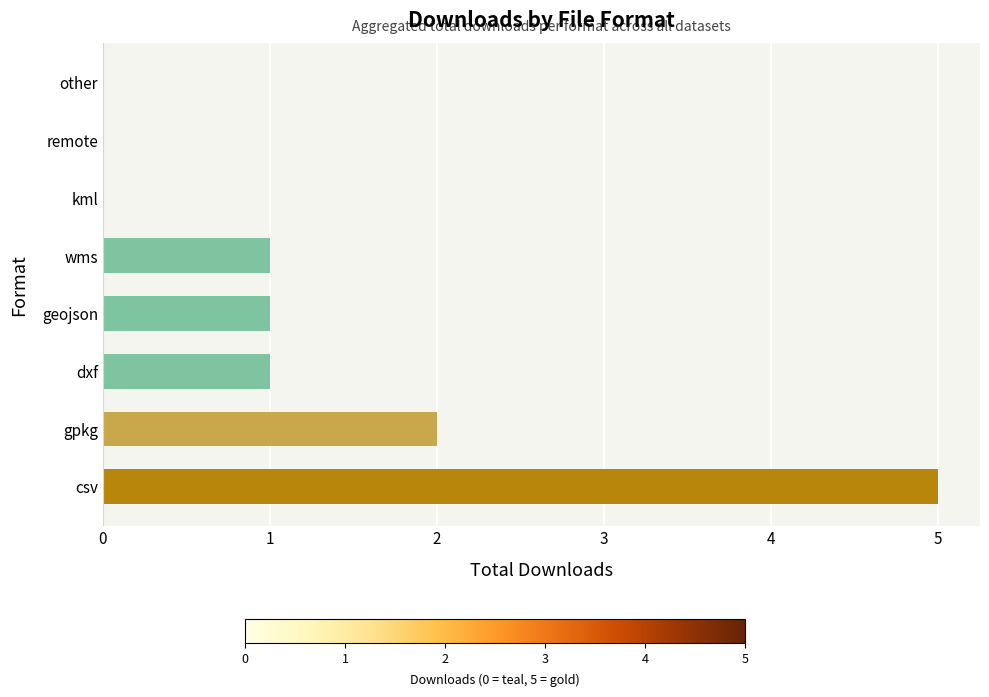

Count the values in the range 0 to 2.

7